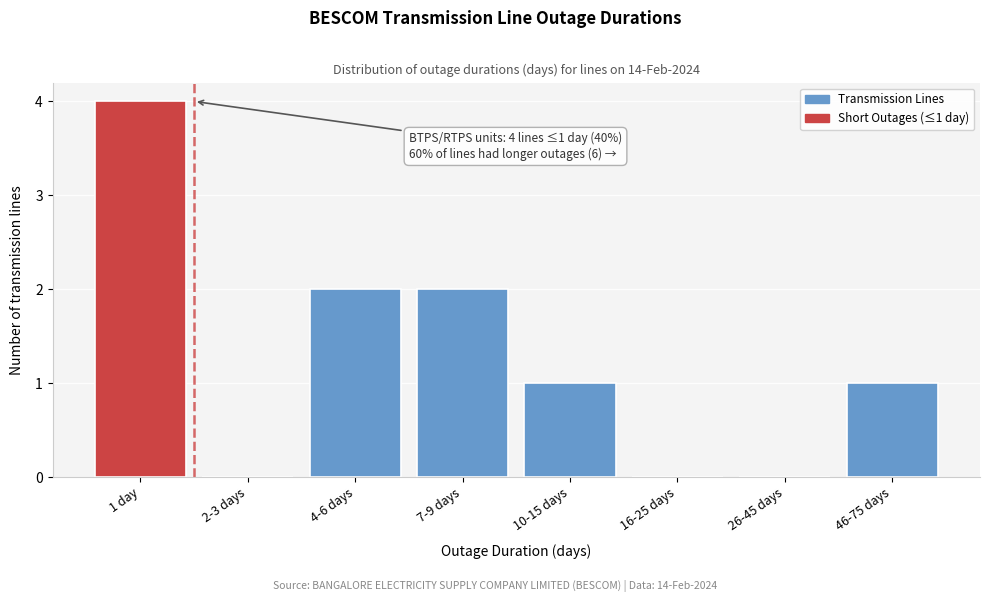

Reading left to right, transcribe all the data shown in this chart.

1 day=4	2-3 days=0	4-6 days=2	7-9 days=2	10-15 days=1	16-25 days=0	26-45 days=0	46-75 days=1